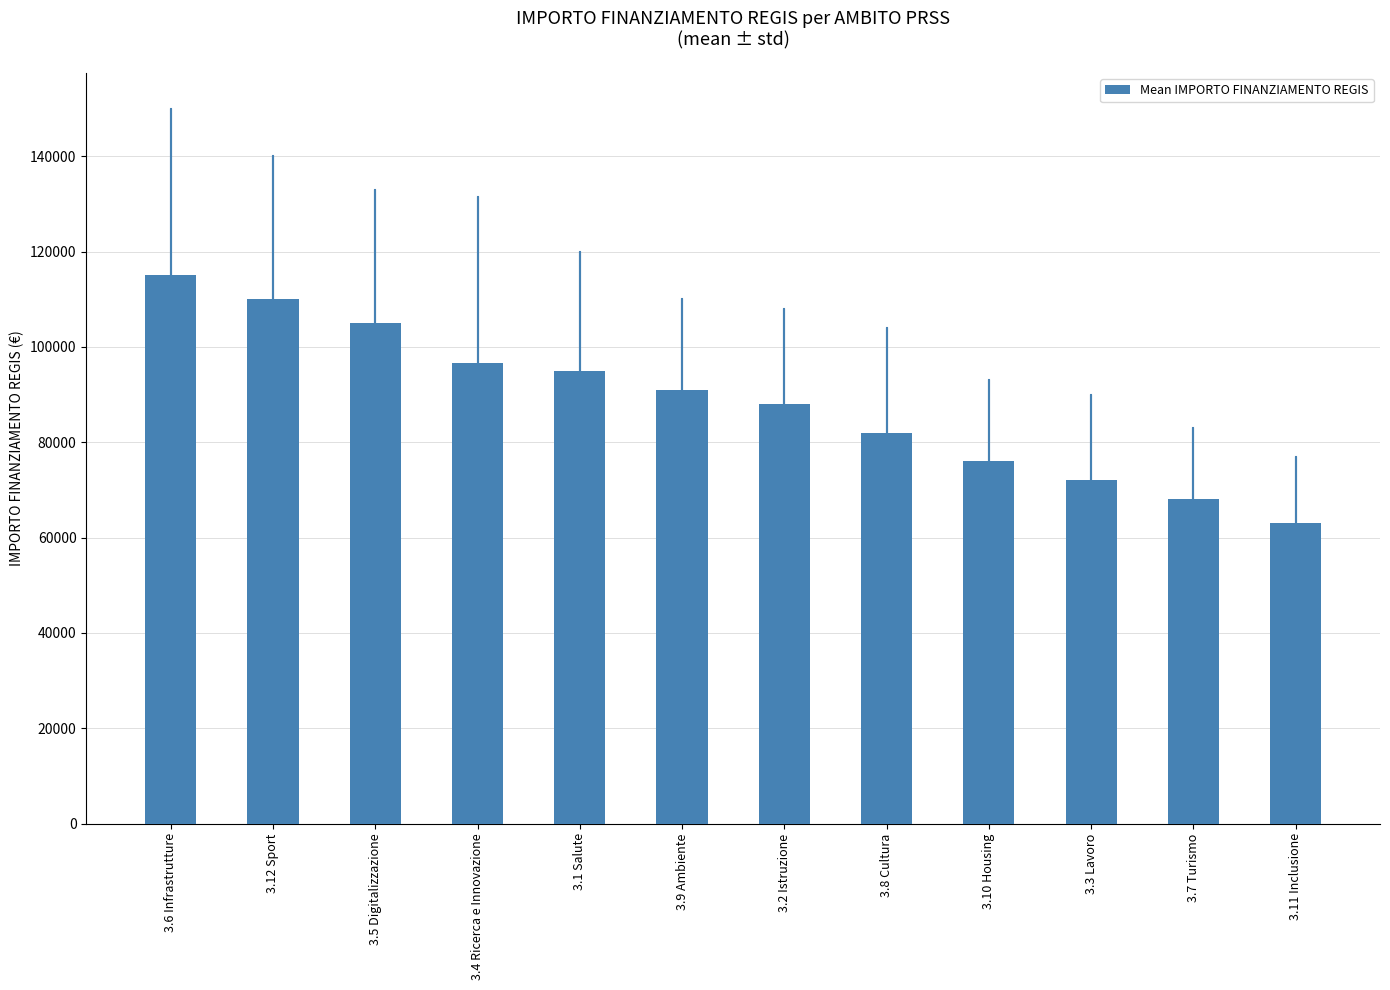

What is the difference between the values at 3.12 Sport and 3.2 Istruzione?

22000.0